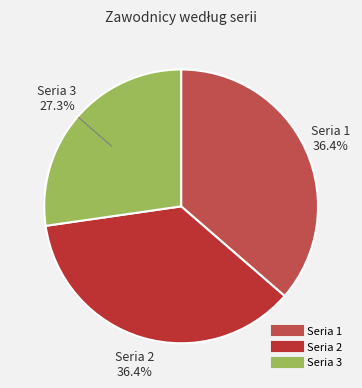

Is there any slice that represents more than half of the pie?

No